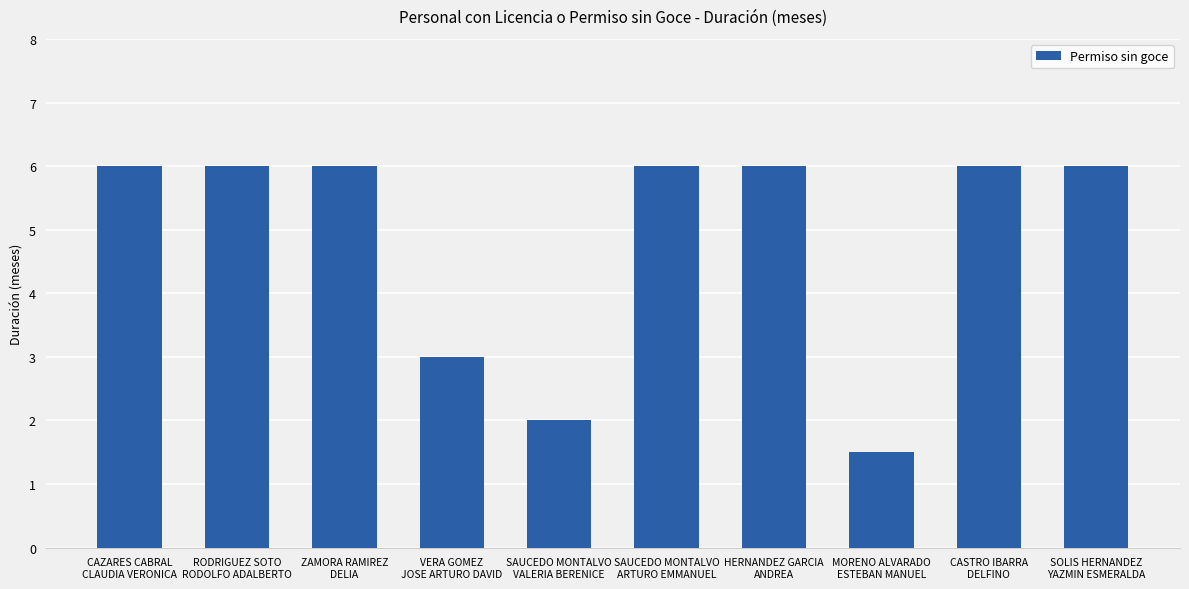

What is the sum of all values?

48.5